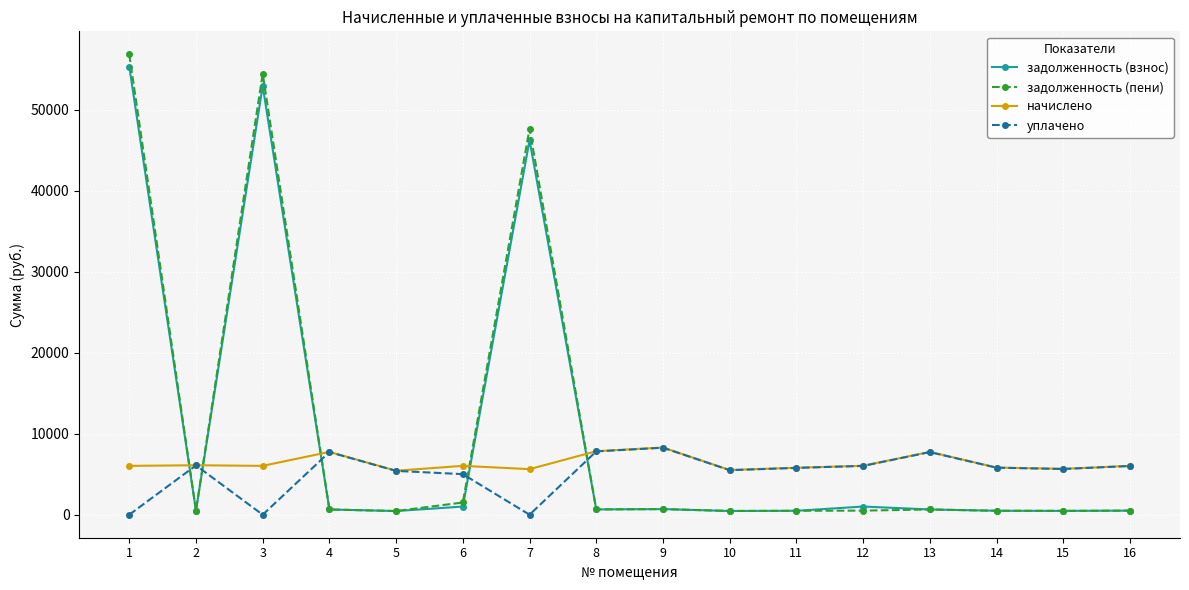

At which category is the sum across all series the highest?

1